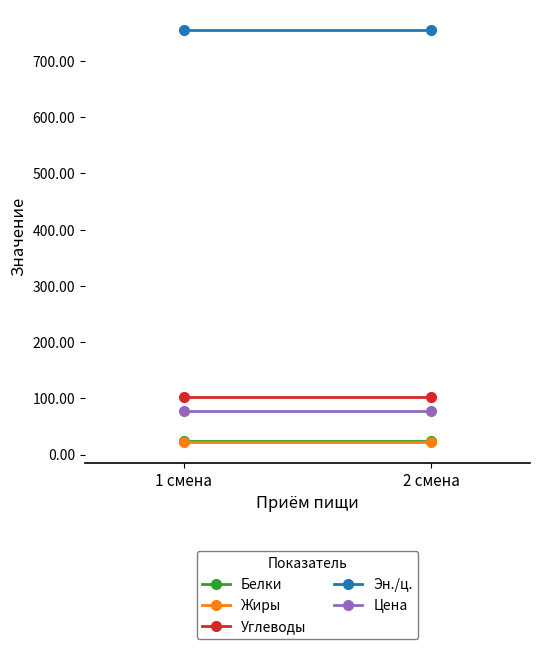

At 1 смена, list the series in order from largest to smallest.

Эн./ц., Углеводы, Цена, Белки, Жиры